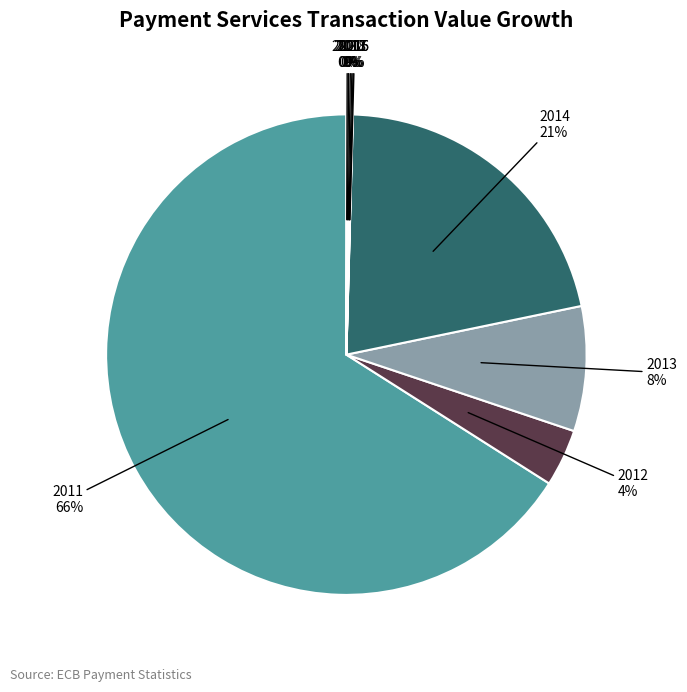

To the nearest percent, what is the average slice percentage?

10%